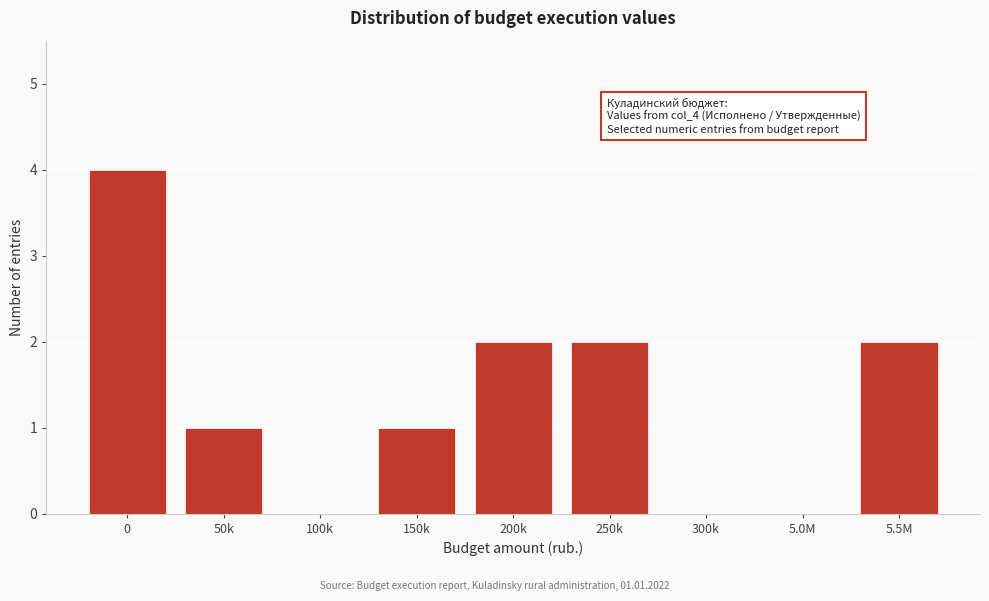

Reading right to left, transcribe all the data shown in this chart.

5.5M=2	5.0M=0	300k=0	250k=2	200k=2	150k=1	100k=0	50k=1	0=4